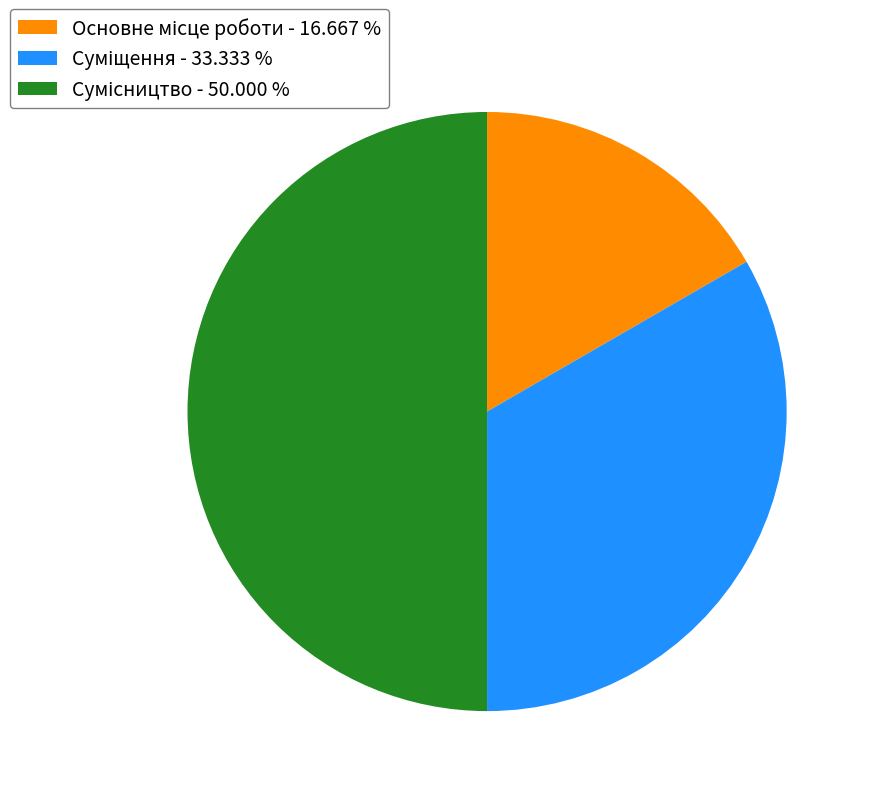

How many segments does this pie chart have?

3